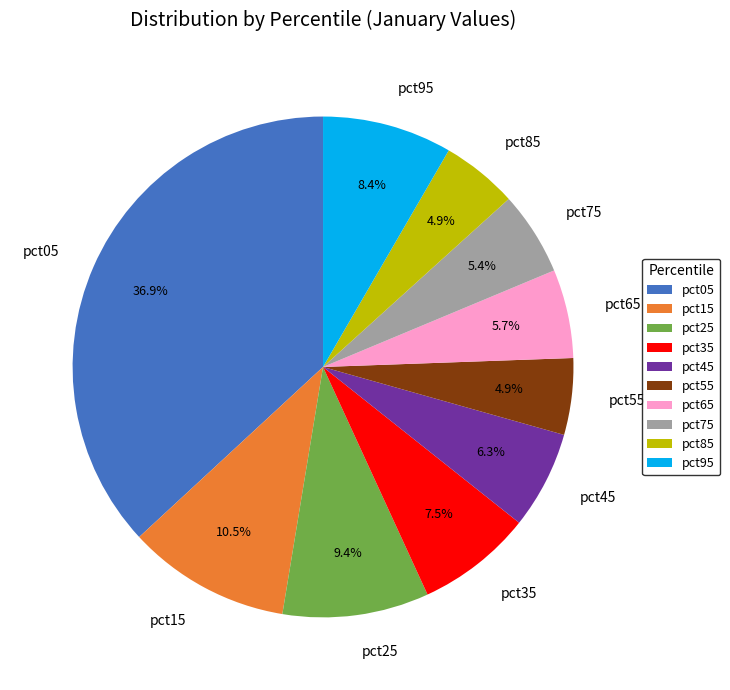

Is the sum of pct15 and pct95 greater than half?

No